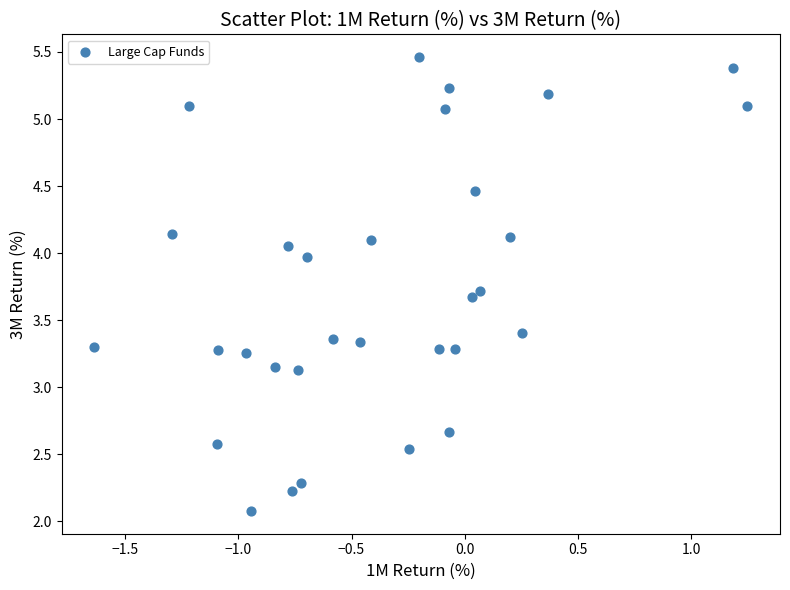

What is the range of X values (max minus min)?

2.9